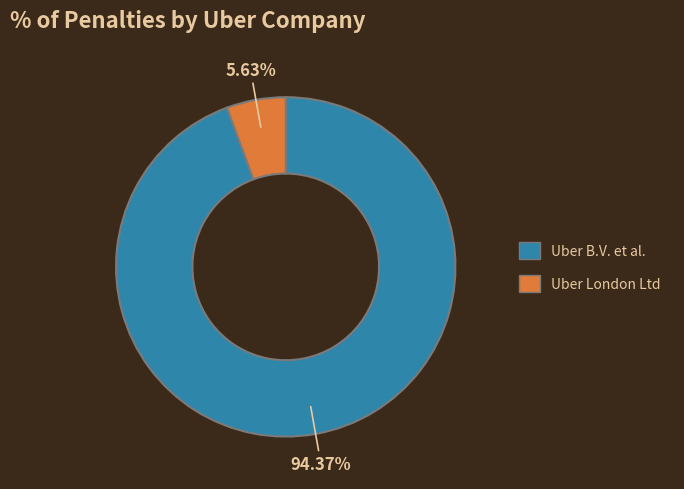

To the nearest percent, what is the difference between the Uber B.V. et al. and Uber London Ltd slice percentages?

89%